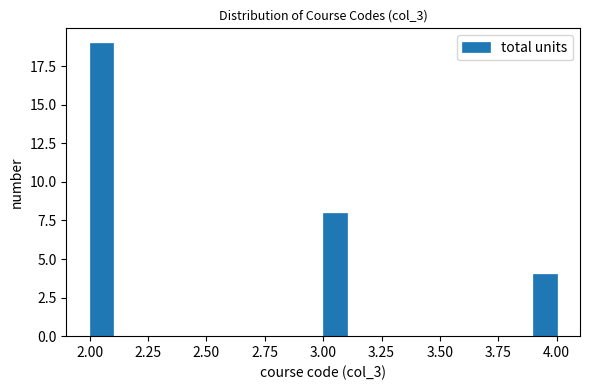

Read against the x-axis, roughly where is the centre of the tallest bar?

2.05